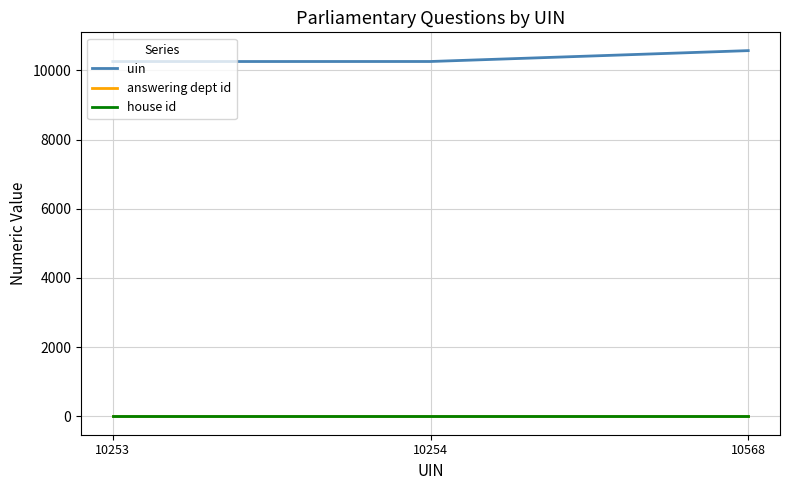

Read the answering dept id value at 10254.

18